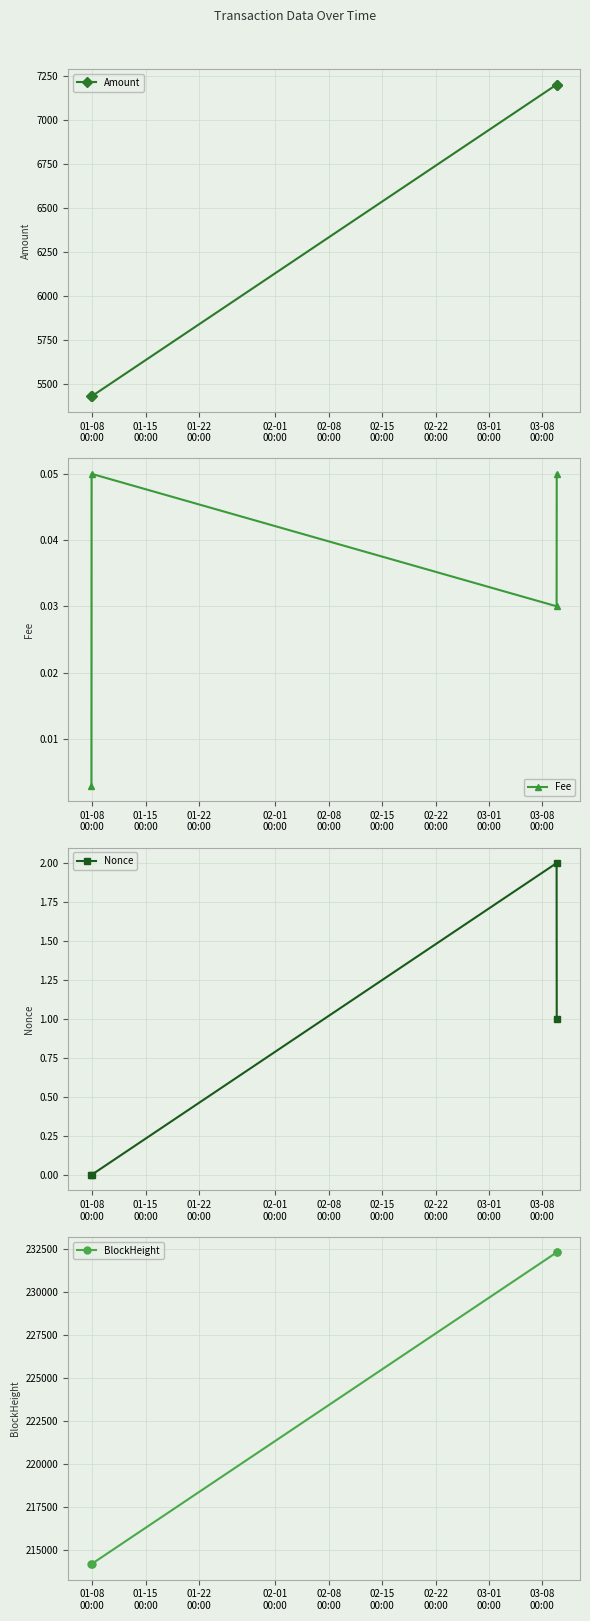

How many lines are shown in the chart?

4